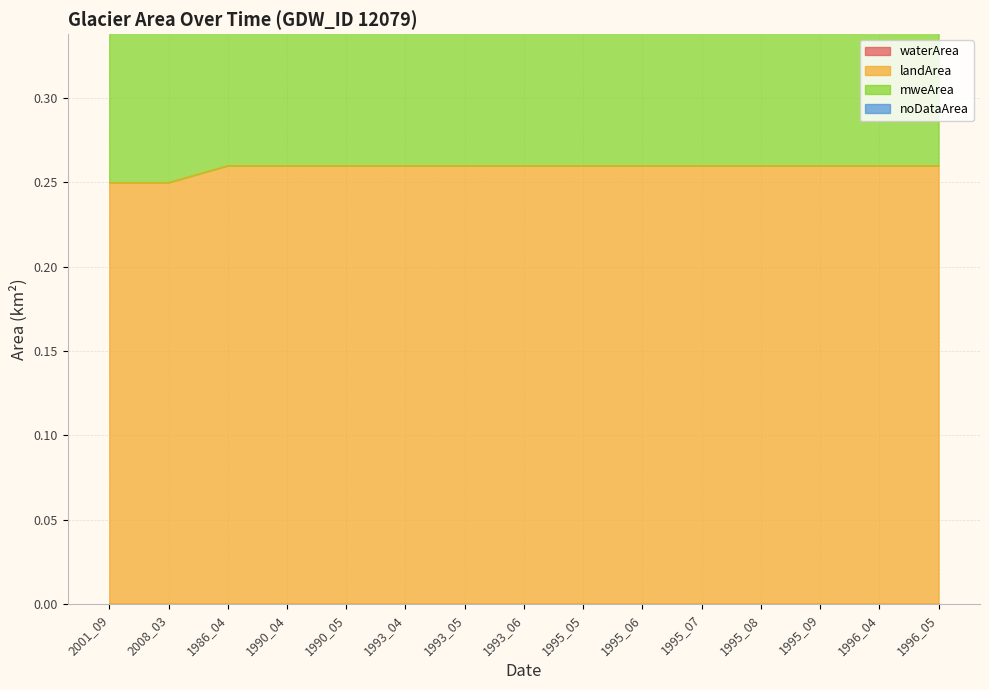

What are all the series names shown in the legend?

waterArea, landArea, mweArea, noDataArea